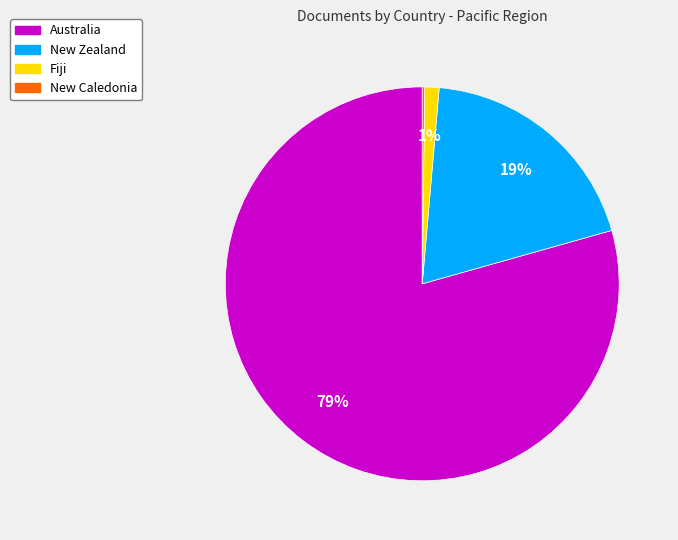

Is Australia the majority of the pie?

Yes